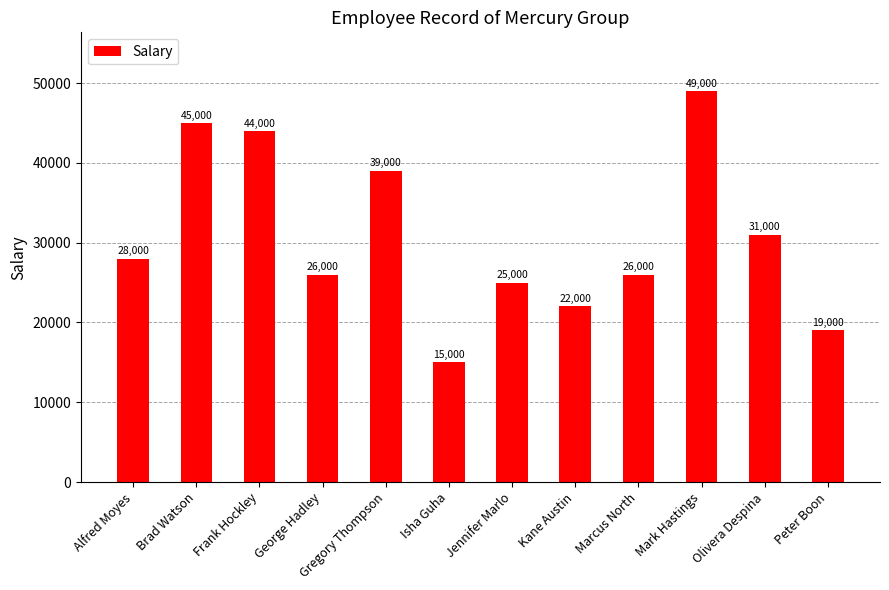

What is the sum of all values?

369000